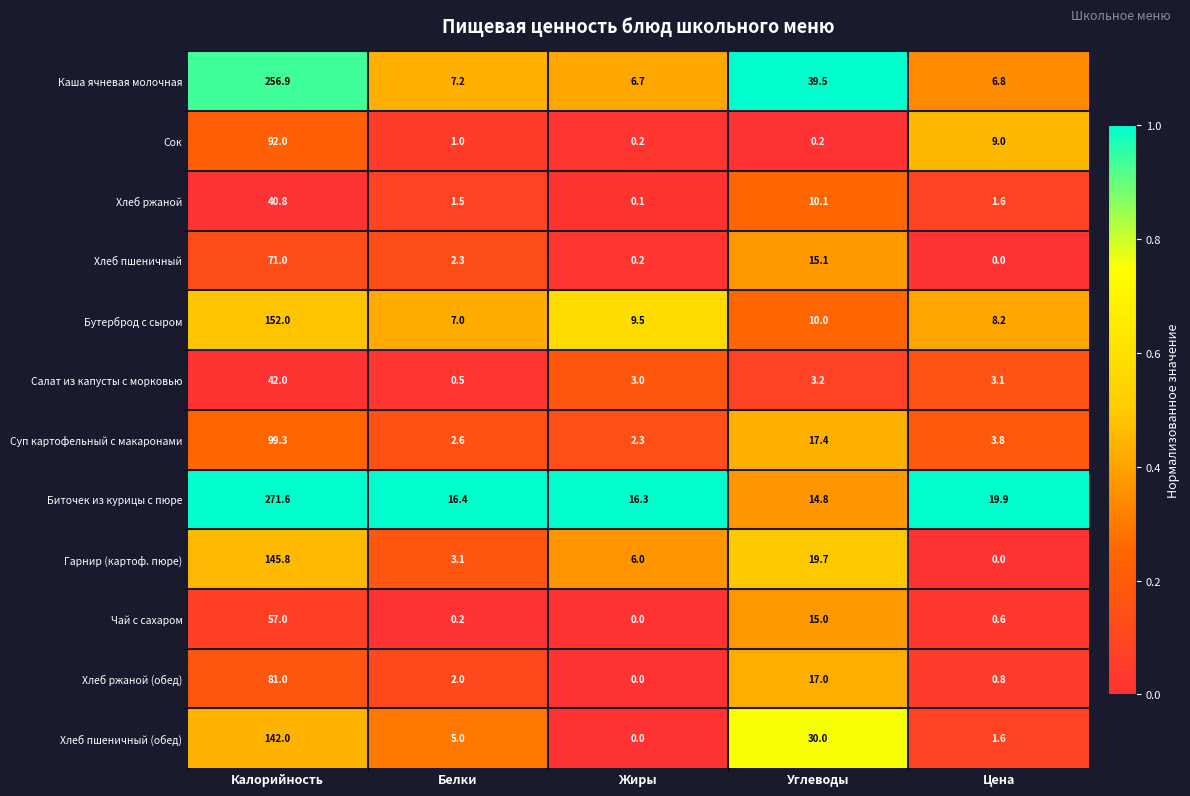

Rank the categories by Хлеб ржаной value from highest to lowest.

Калорийность, Углеводы, Цена, Белки, Жиры